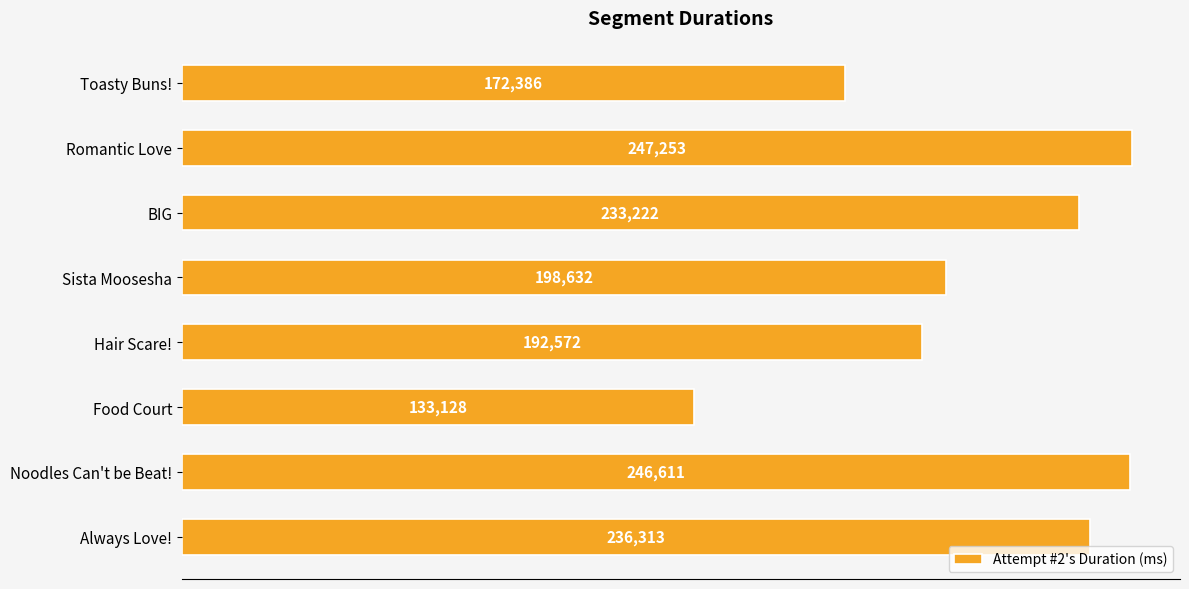

What is the change in value from BIG to Noodles Can't be Beat!?

+13389